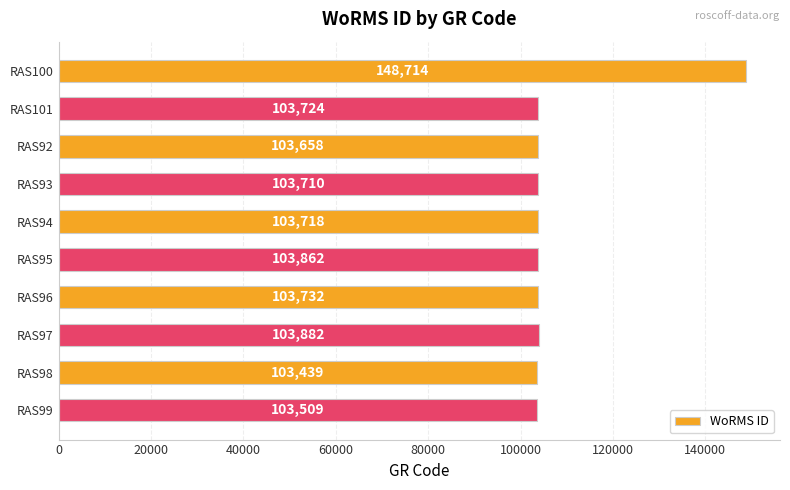

Which category has the lowest value across all series?

RAS98